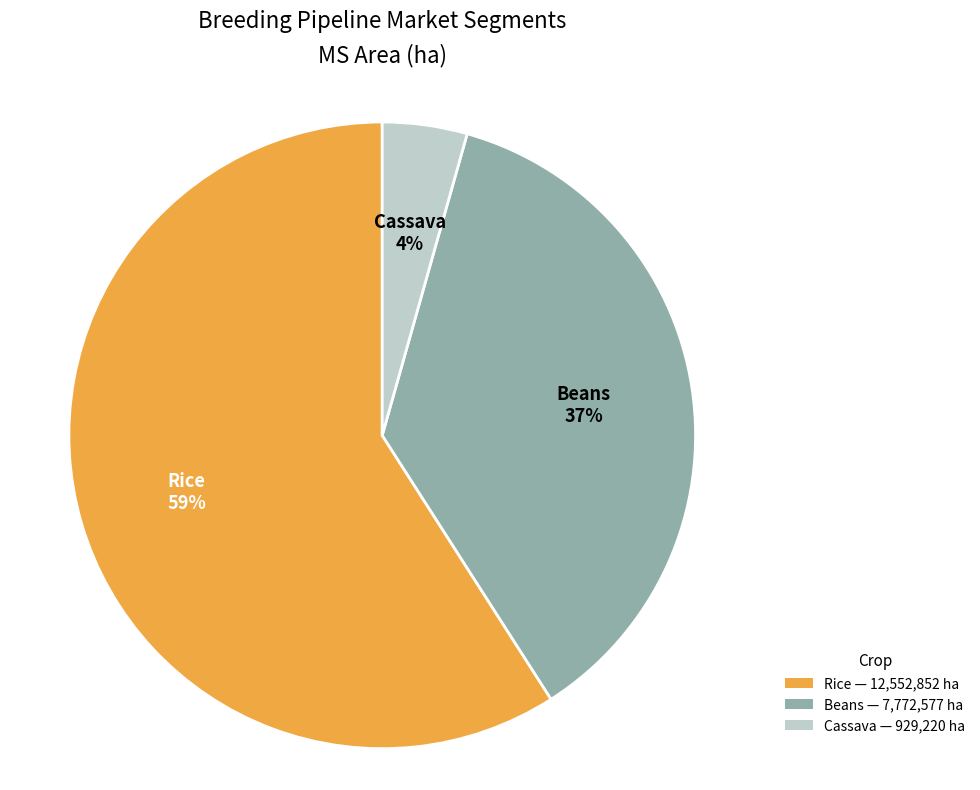

To the nearest percent, what is the average slice percentage?

33%